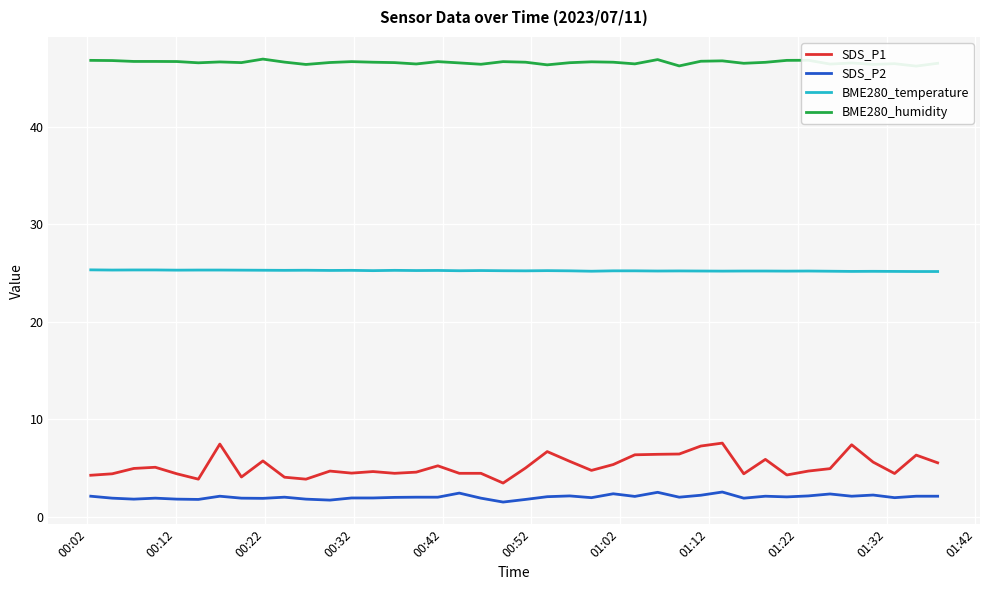

True or false: BME280_temperature and SDS_P2 intersect in this chart.

False